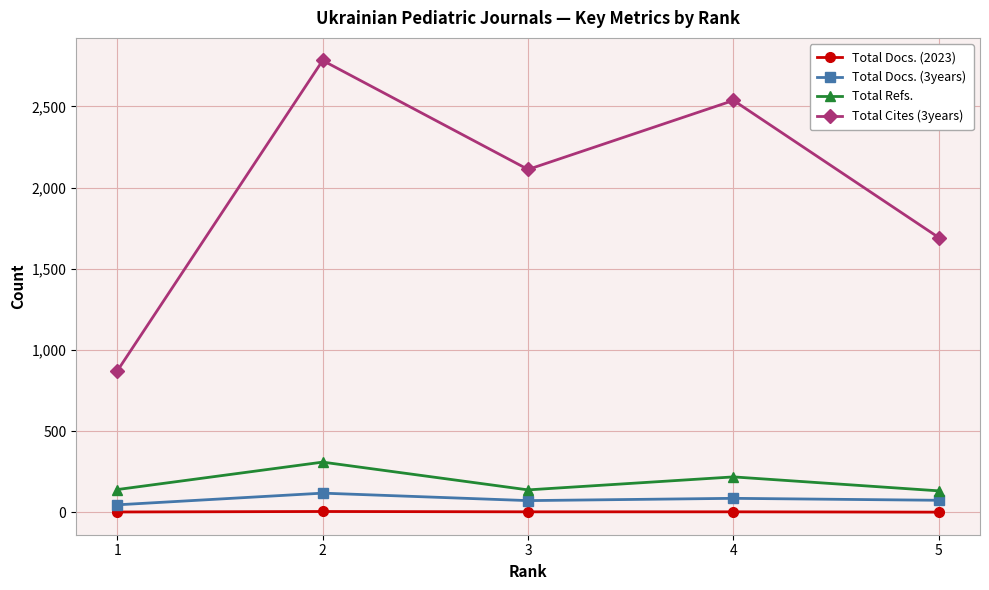

What is the greatest value displayed?

2783